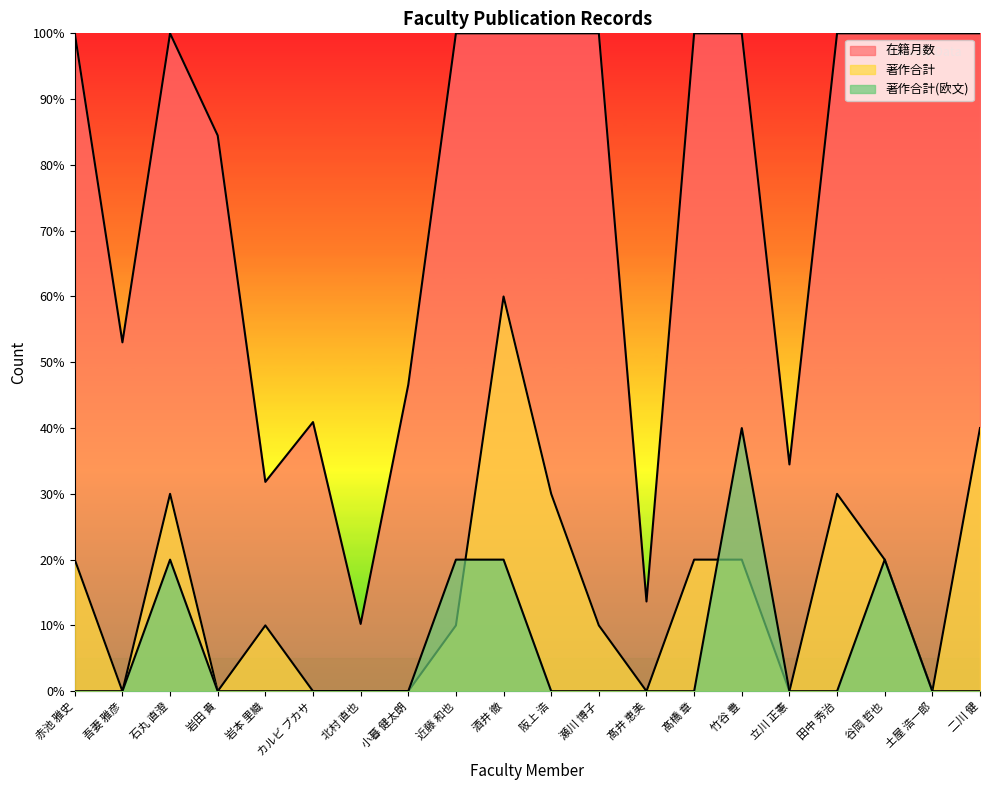

How many distinct data groups are displayed?

3